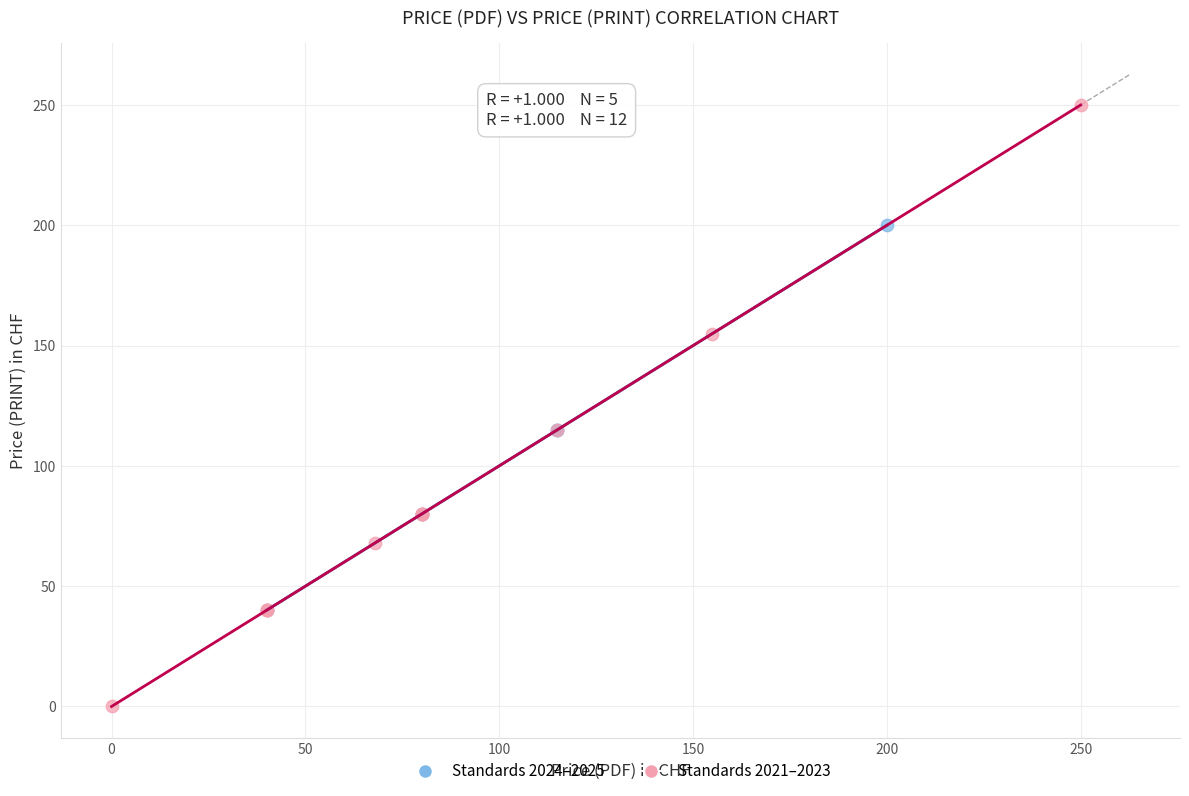

What are all the series names shown in the legend?

Standards 2024–2025, Standards 2021–2023